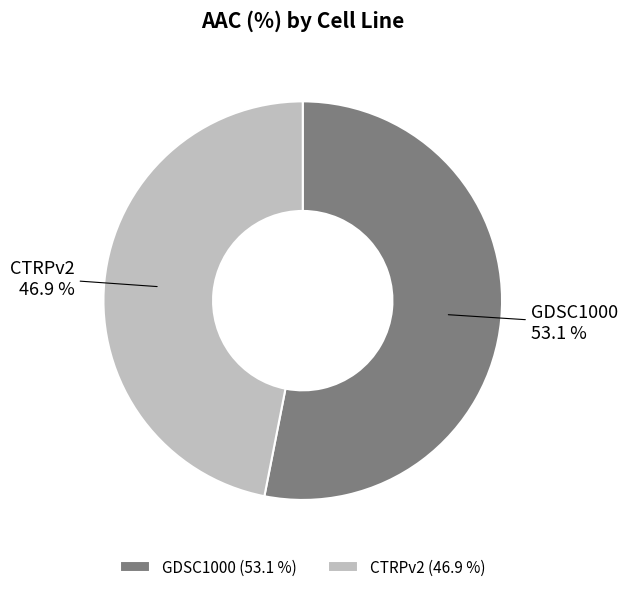

How many segments does this pie chart have?

2